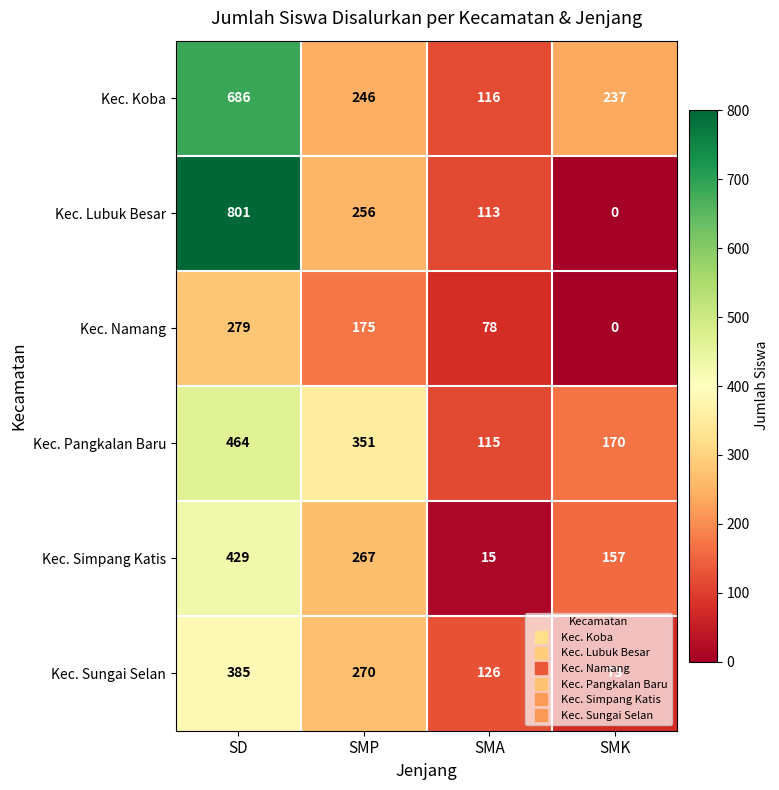

What is the maximum value shown in the chart?

801